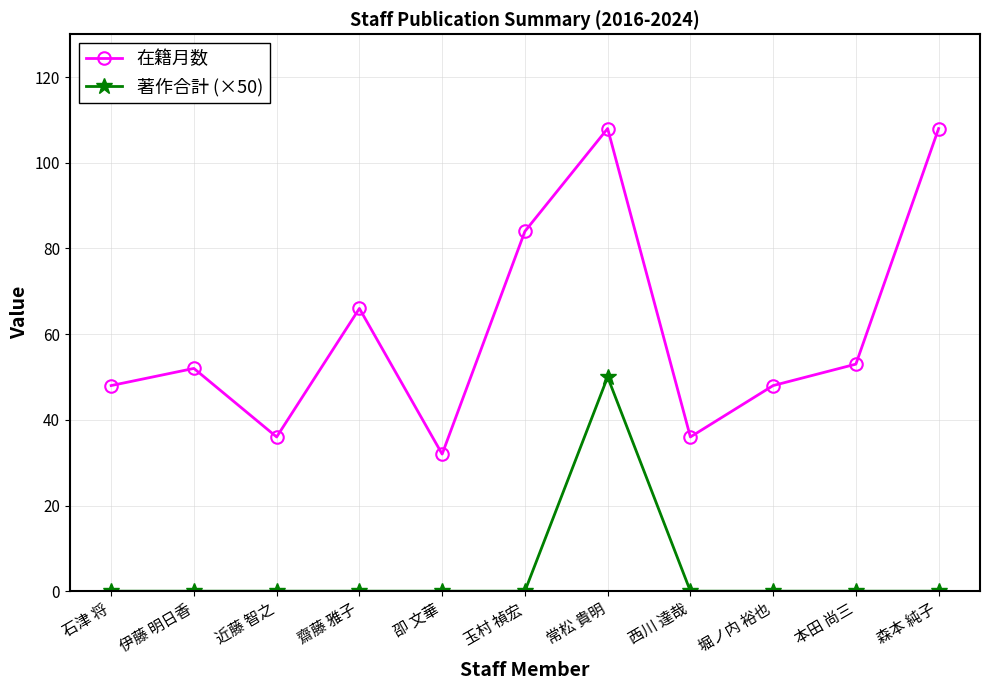

The value of 在籍月数 at 石津 将 is 21. True or false?

False